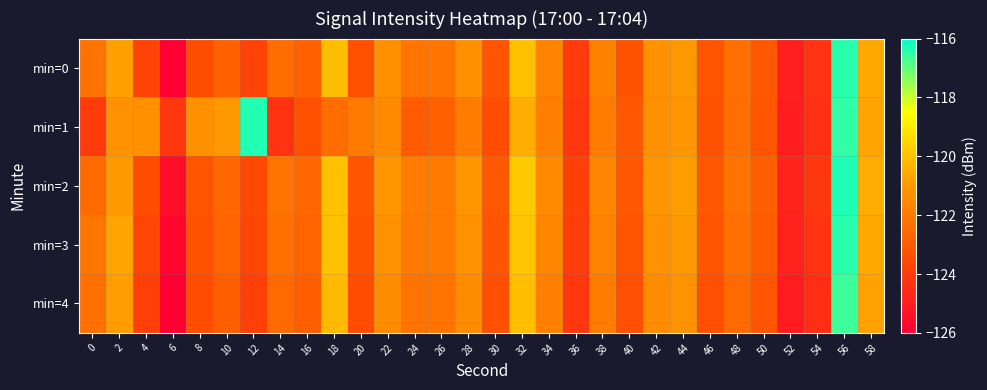

What is the difference between the highest and lowest values at 34?

0.3